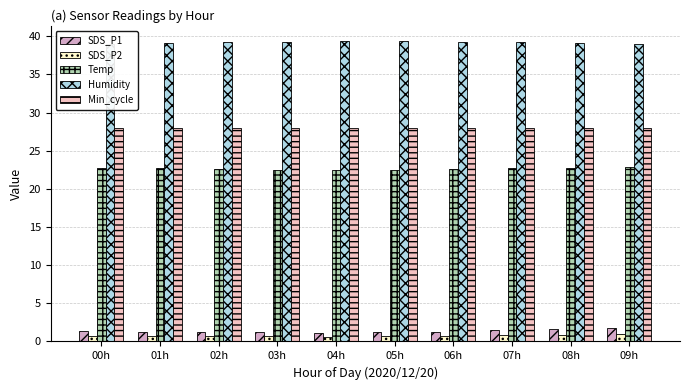

Reading right to left, what are all the values shown in this chart?

SDS_P1: 1.8	1.6	1.4	1.3	1.2	1.1	1.2	1.2	1.3	1.4
SDS_P2: 0.9	0.9	0.8	0.7	0.7	0.6	0.7	0.7	0.7	0.8
Temp: 22.9	22.8	22.7	22.6	22.5	22.5	22.5	22.6	22.7	22.8
Humidity: 39.0	39.1	39.2	39.3	39.4	39.4	39.3	39.2	39.1	39.0
Min_cycle: 28.0	28.0	28.0	28.0	28.0	28.0	28.0	28.0	28.0	28.0